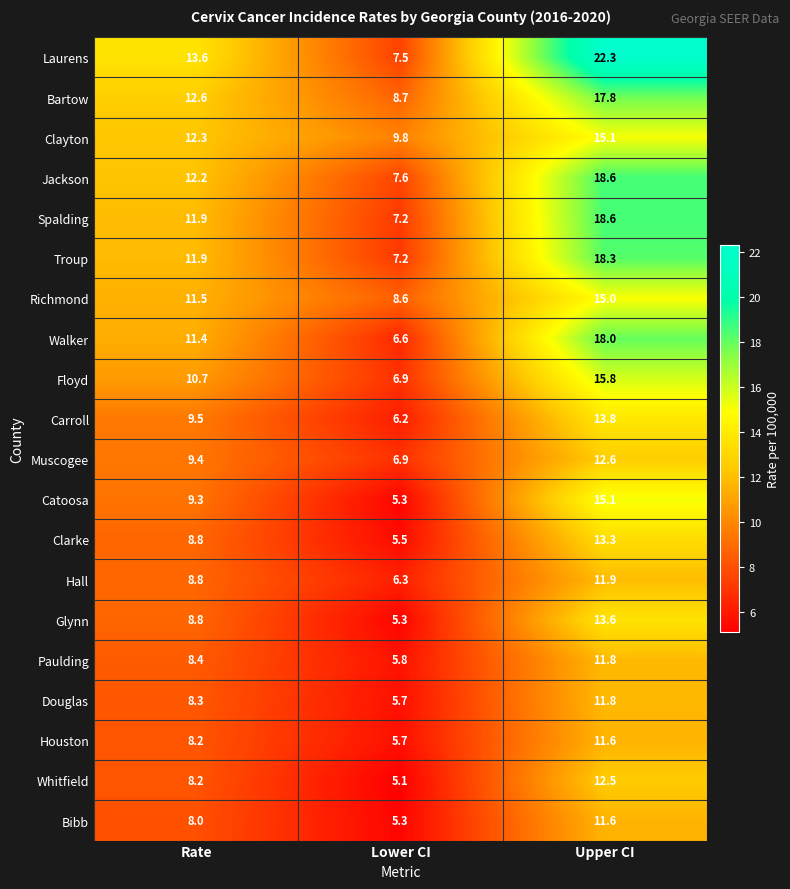

Between Lower CI and Upper CI, which series saw the biggest shift?

Laurens